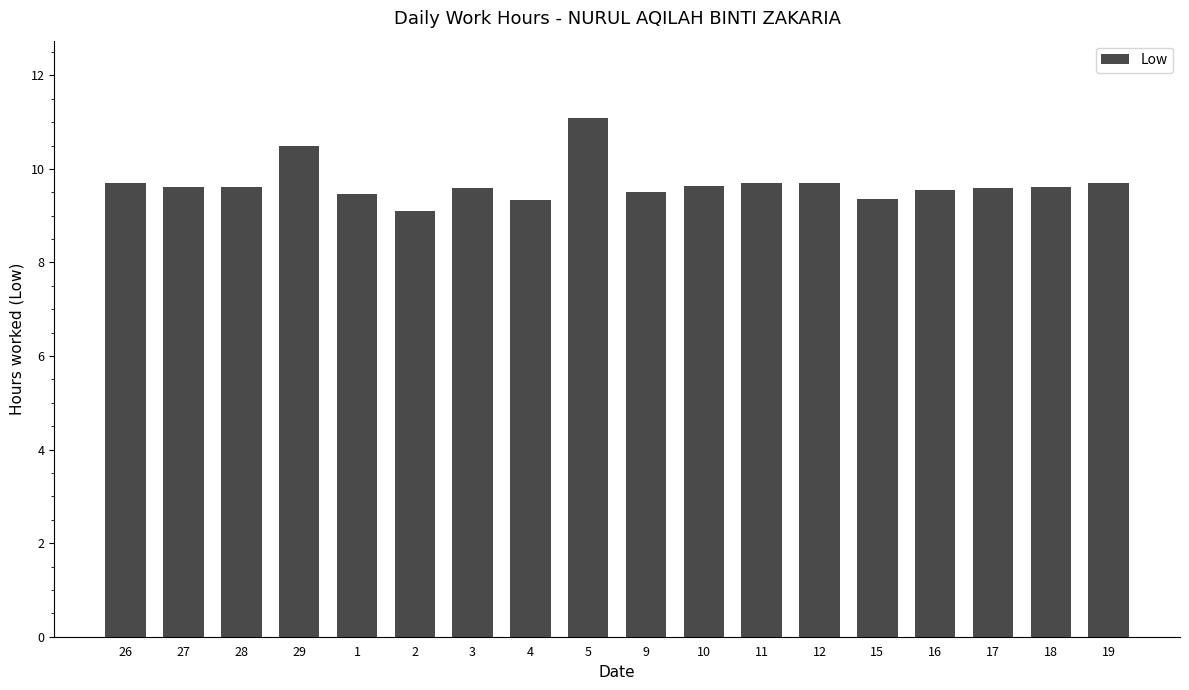

What is the difference between the values at 9 and 29?

1.0